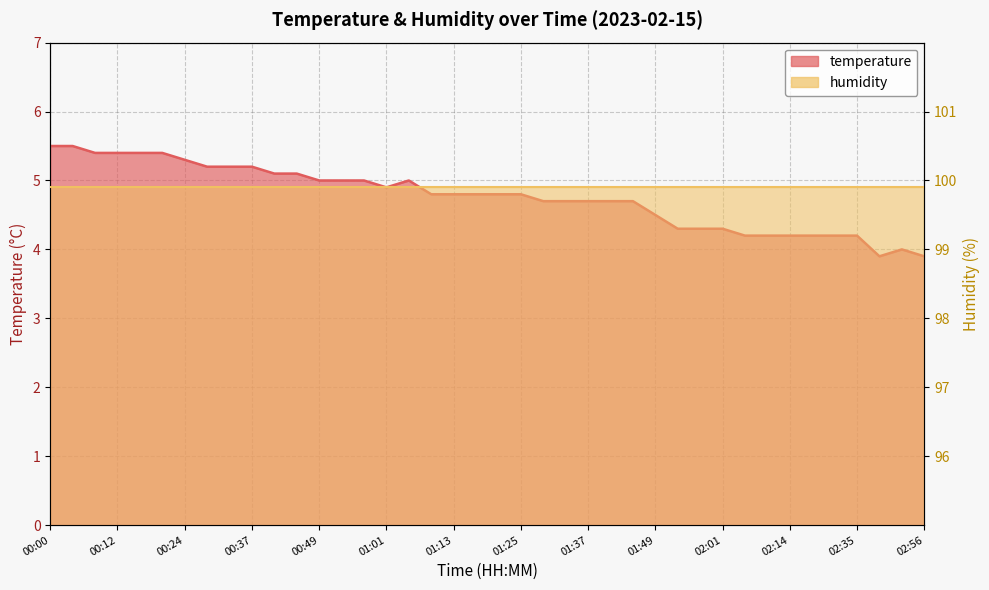

List the labels in order of value, smallest first.

02:43, 02:56, 02:47, 02:05, 02:10, 02:14, 02:18, 02:31, 02:35, 01:53, 01:57, 02:01, 01:49, 01:29, 01:33, 01:37, 01:41, 01:45, 01:09, 01:13, 01:17, 01:21, 01:25, 01:01, 00:49, 00:53, 00:57, 01:05, 00:41, 00:45, 00:28, 00:33, 00:37, 00:24, 00:08, 00:12, 00:16, 00:20, 00:00, 00:04